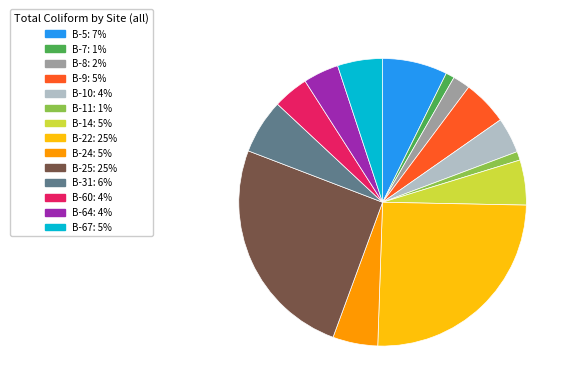

How many slices are in this pie chart?

14